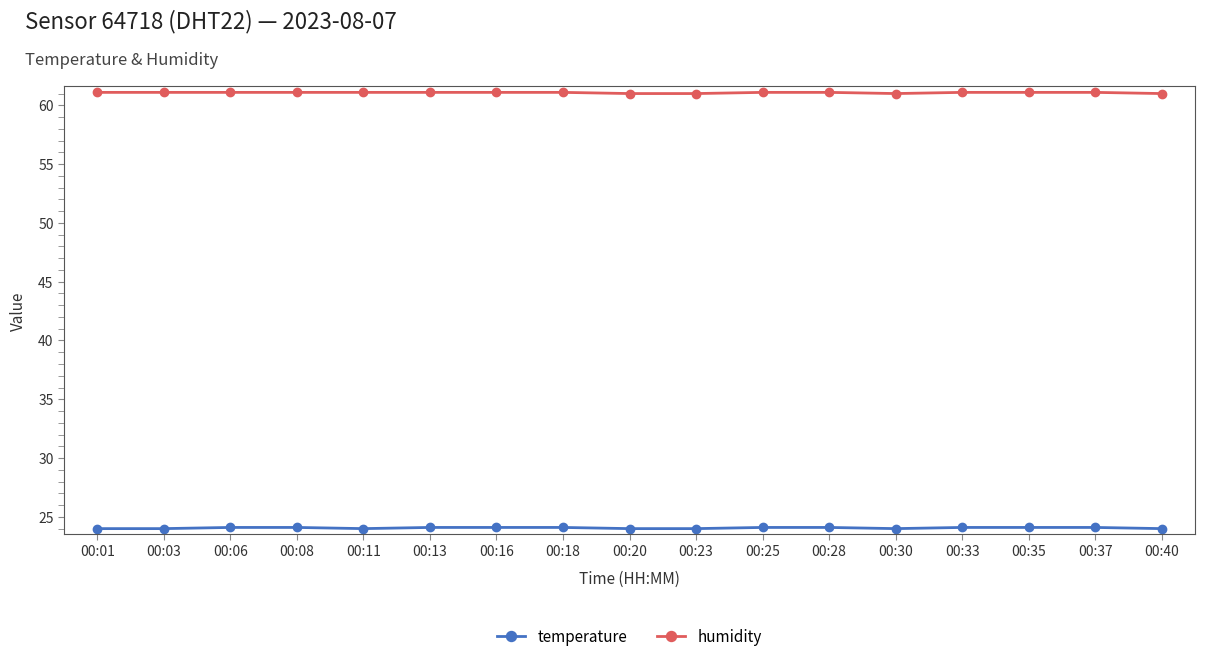

The value of temperature at 00:23 is 24.0. True or false?

True